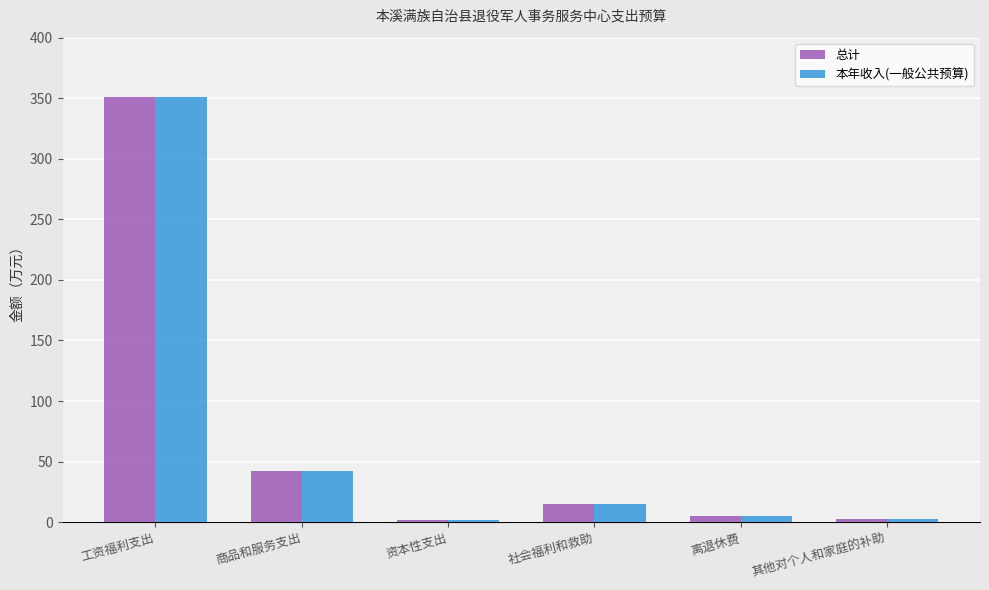

True or false: 本年收入(一般公共预算) has a value of 2.0 at 资本性支出.

True